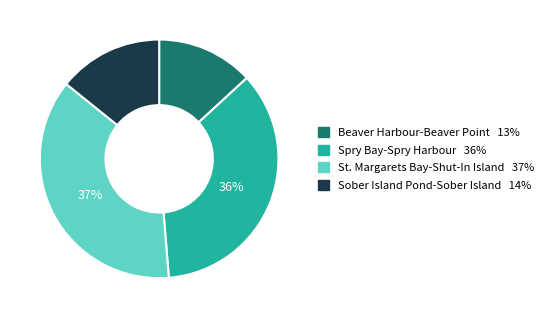

Is there any slice that represents more than half of the pie?

No